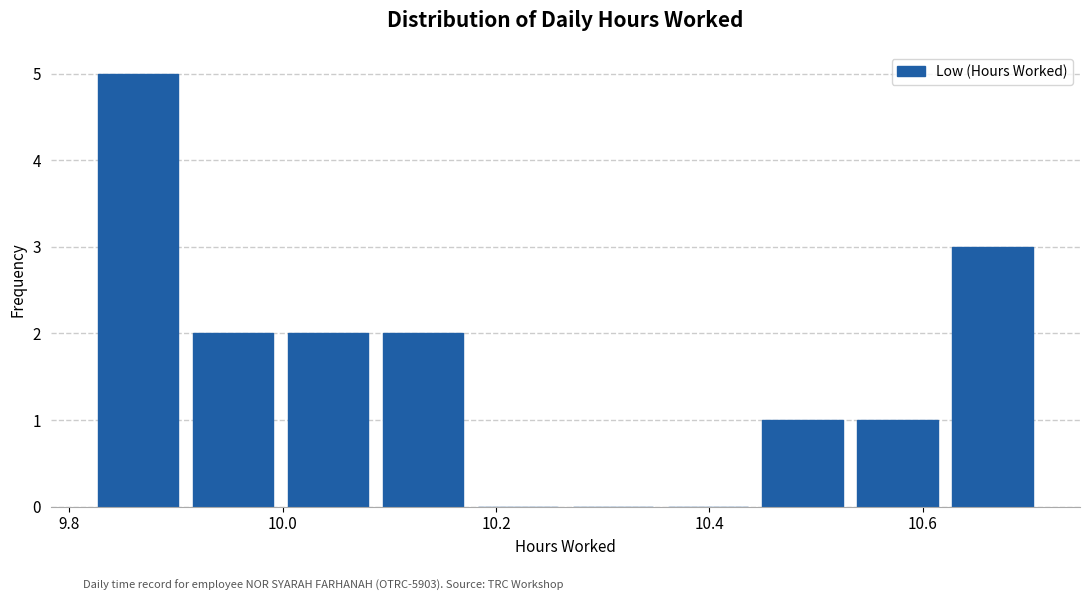

What is the height of the bar covering 10.00 to 10.08 on the x-axis? Neither the bar edges nor the heights are printed on the chart, so give them approximately, as read against the axes.

2